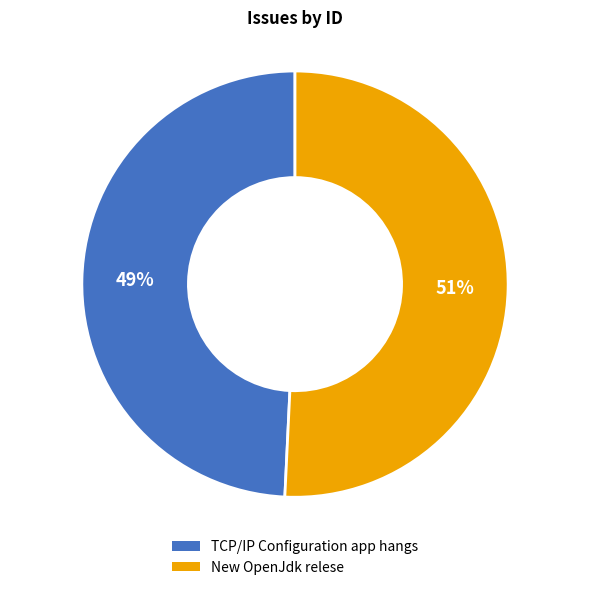

Which has a higher value, TCP/IP Configuration app hangs or New OpenJdk relese?

New OpenJdk relese